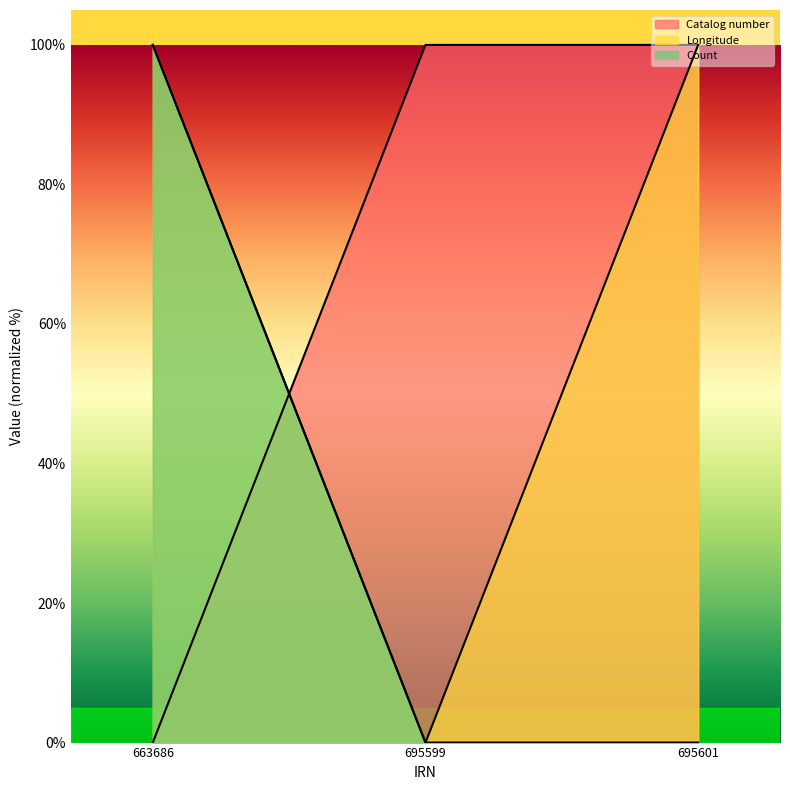

At which label is Count closest to 50?

663686